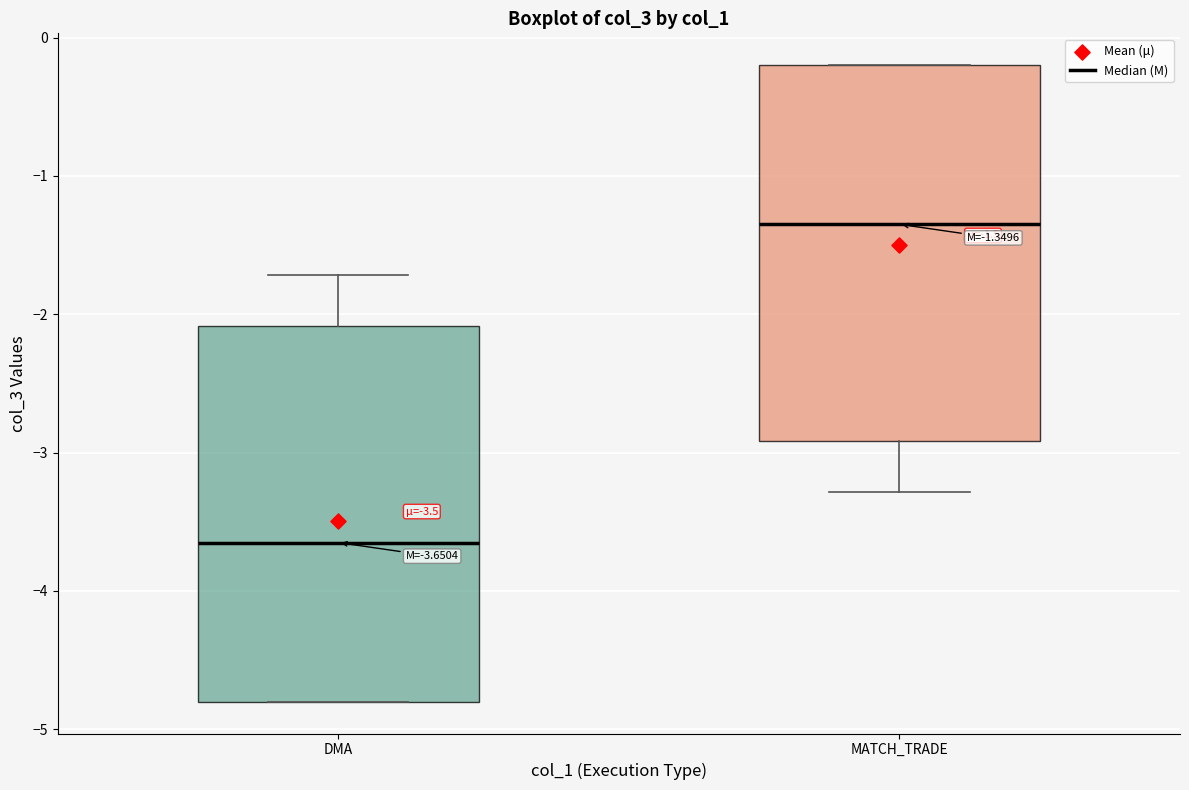

Which box's median line is the highest?

MATCH_TRADE